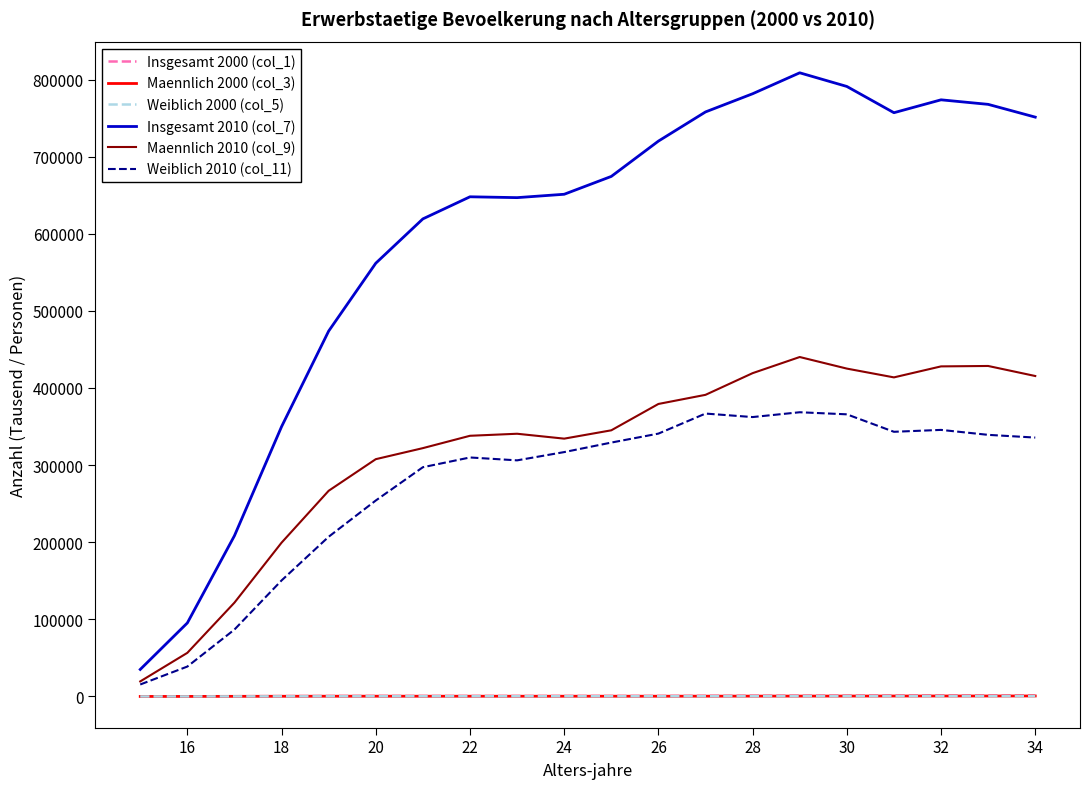

How many values in the Weiblich 2000 (col_5) series are below 286?

10